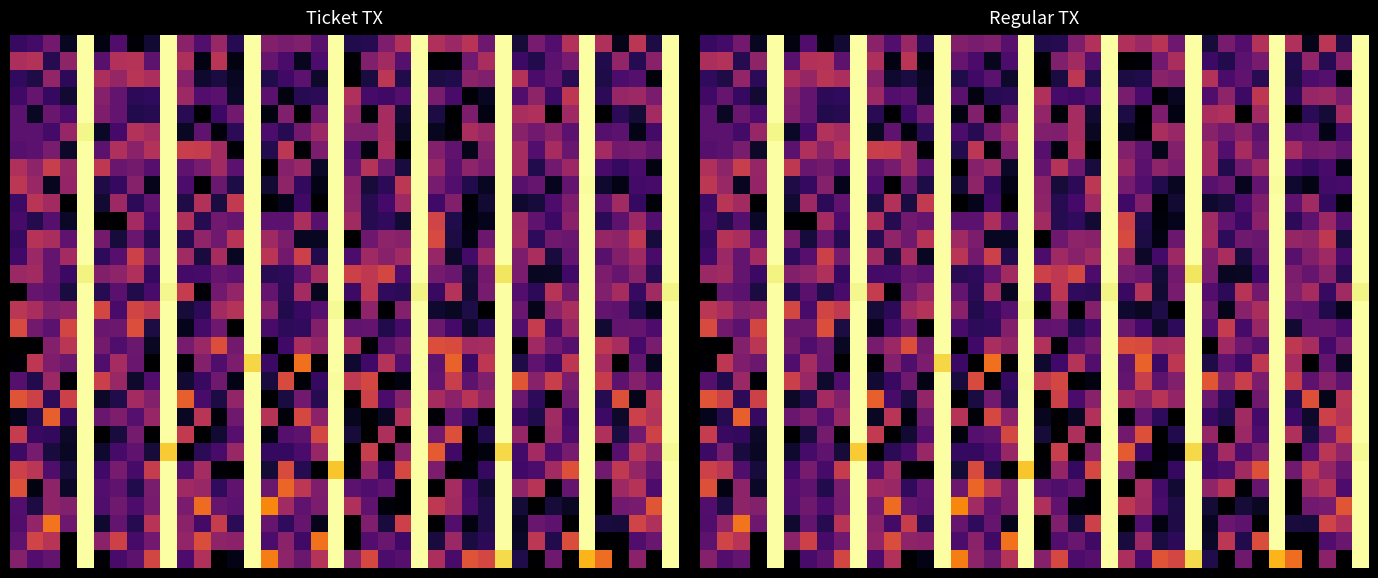

How many distinct data groups are displayed?

30